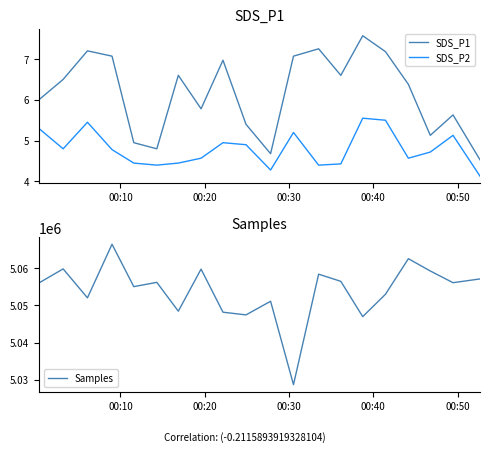

What are all the series names shown in the legend?

SDS_P1, SDS_P2, Samples